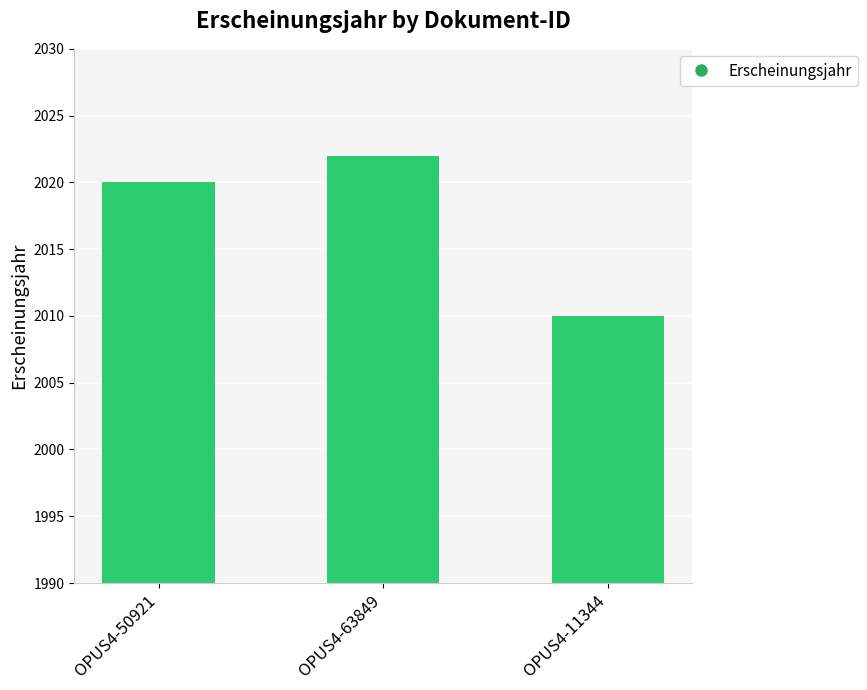

What is the label of the 1st bar from the left?

OPUS4-50921